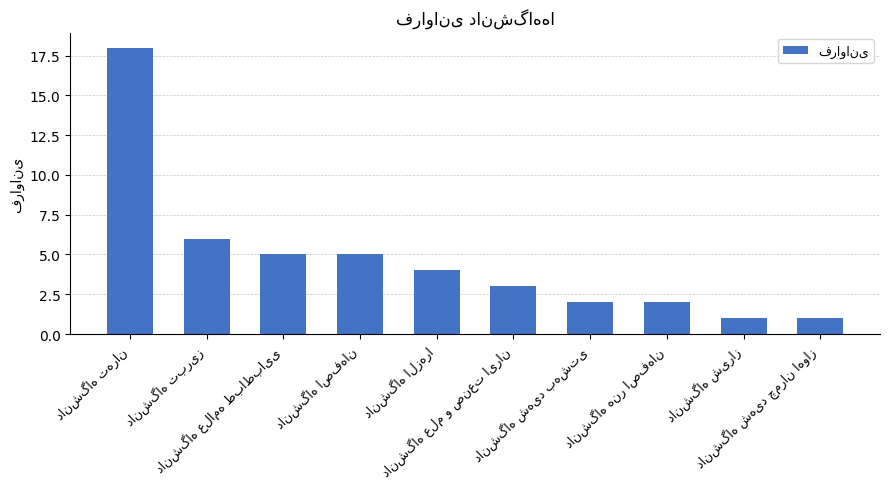

What is the maximum value shown in the chart?

18